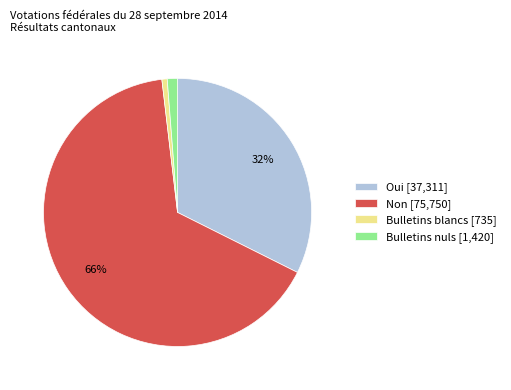

To the nearest percent, what is the difference between the largest and smallest slice percentages?

65%